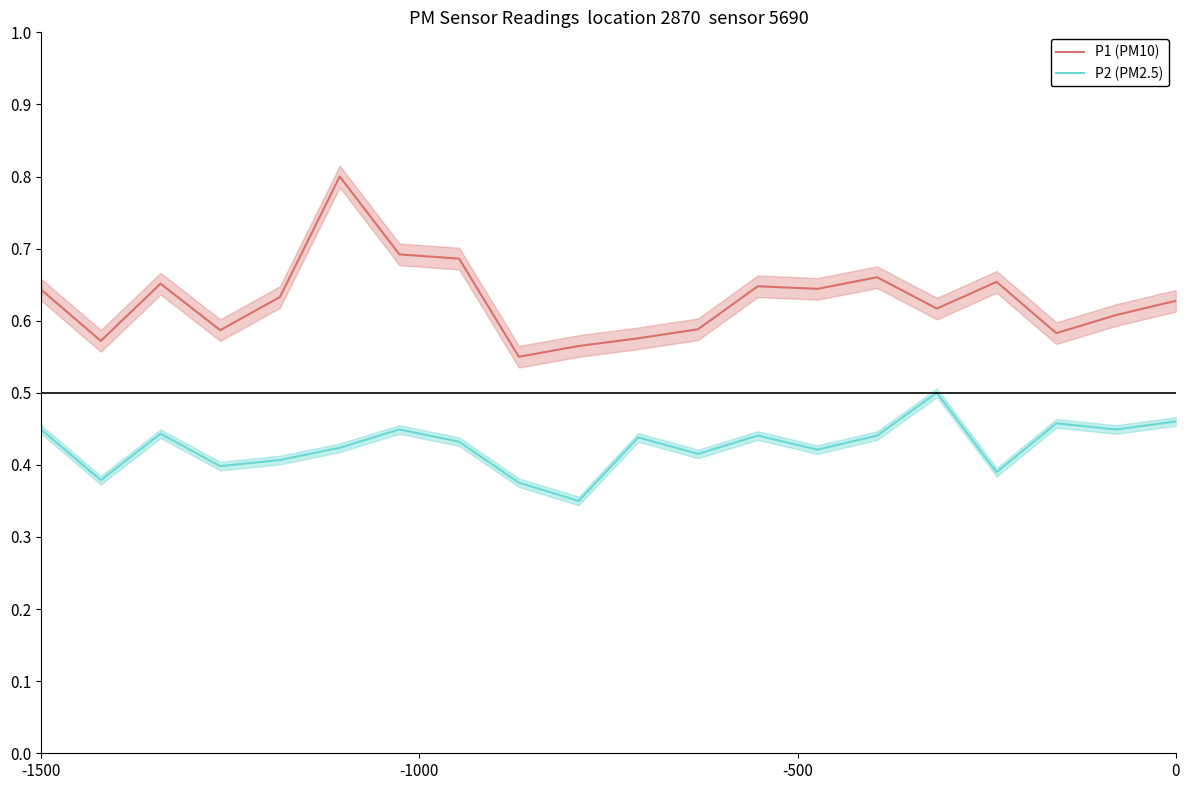

What is the minimum value shown in the chart?

0.3